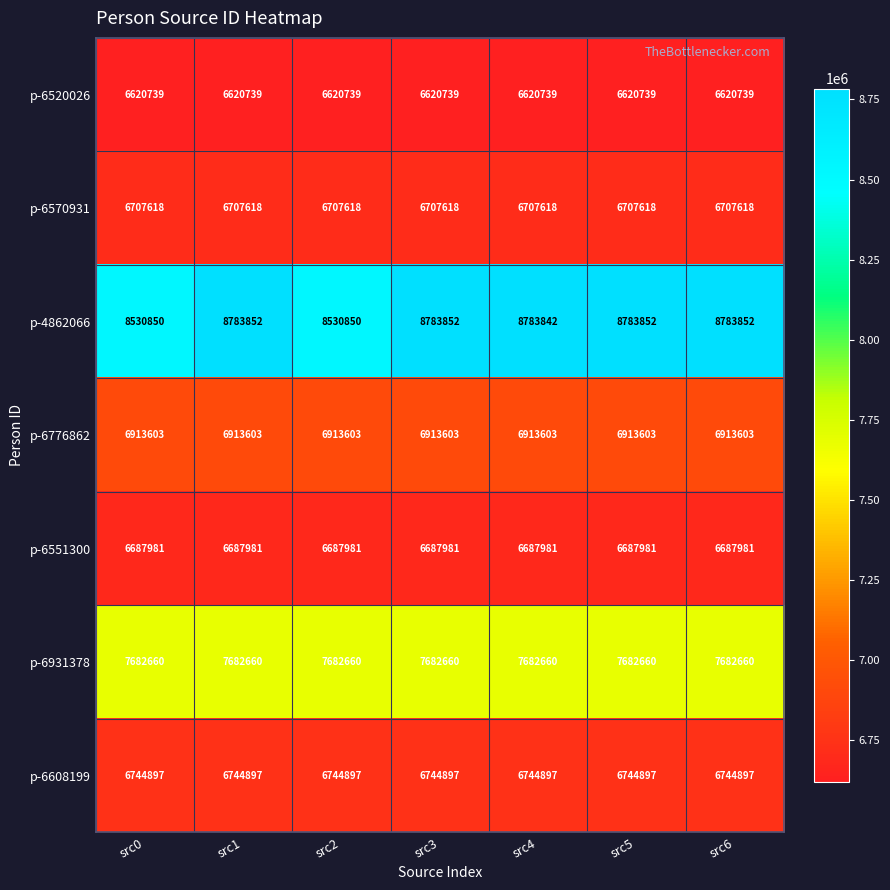

Rank the series at src3 from highest to lowest value.

p-4862066, p-6931378, p-6776862, p-6608199, p-6570931, p-6551300, p-6520026